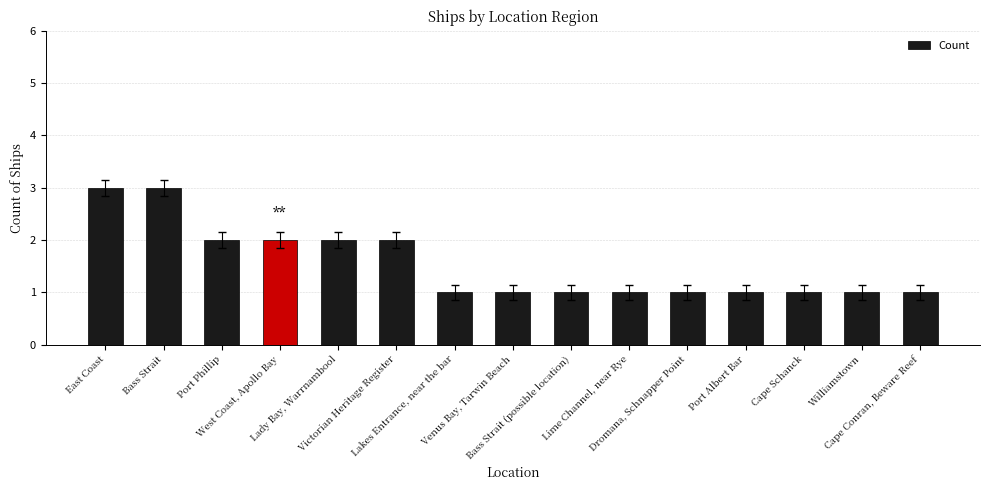

What is the sum of all values?

23